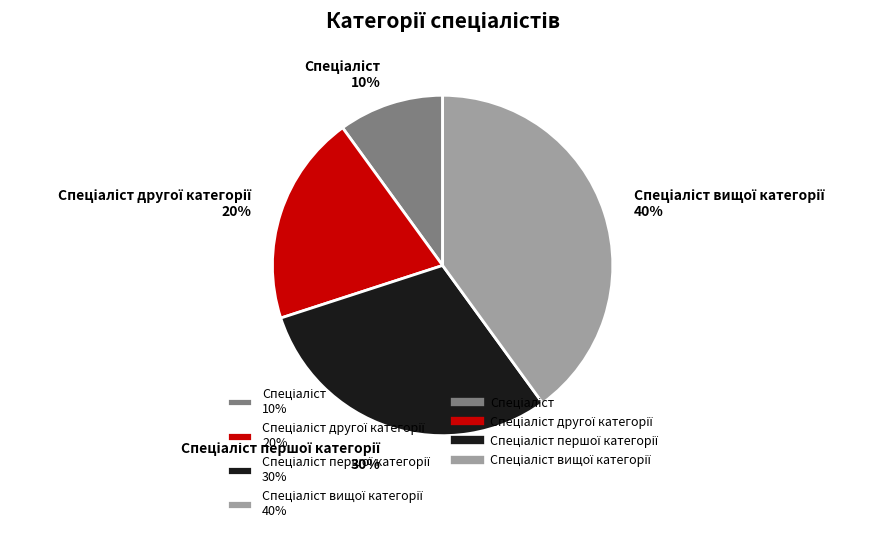

Does any single category account for the majority?

No